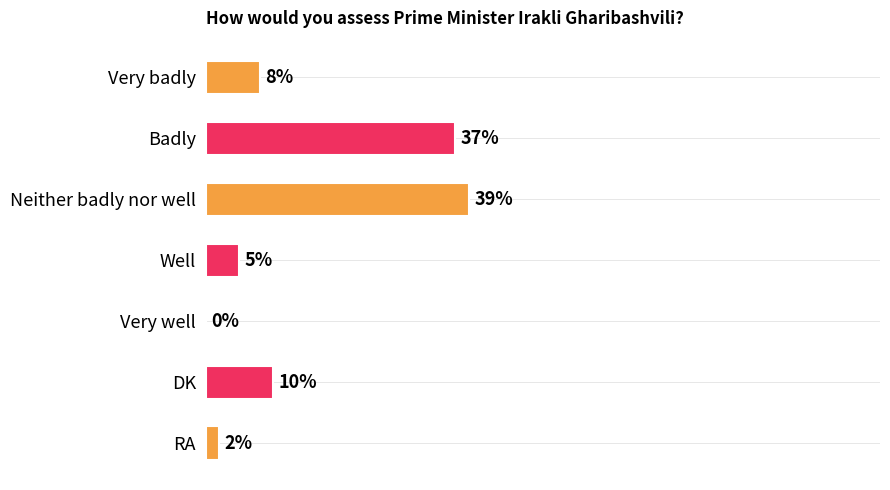

At which category does the chart reach its peak across all series?

Neither badly nor well